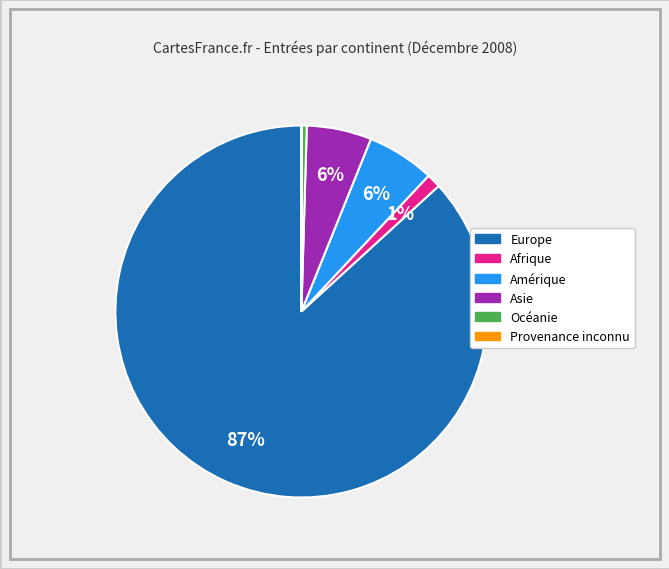

To the nearest percent, what portion does Amérique represent?

6%